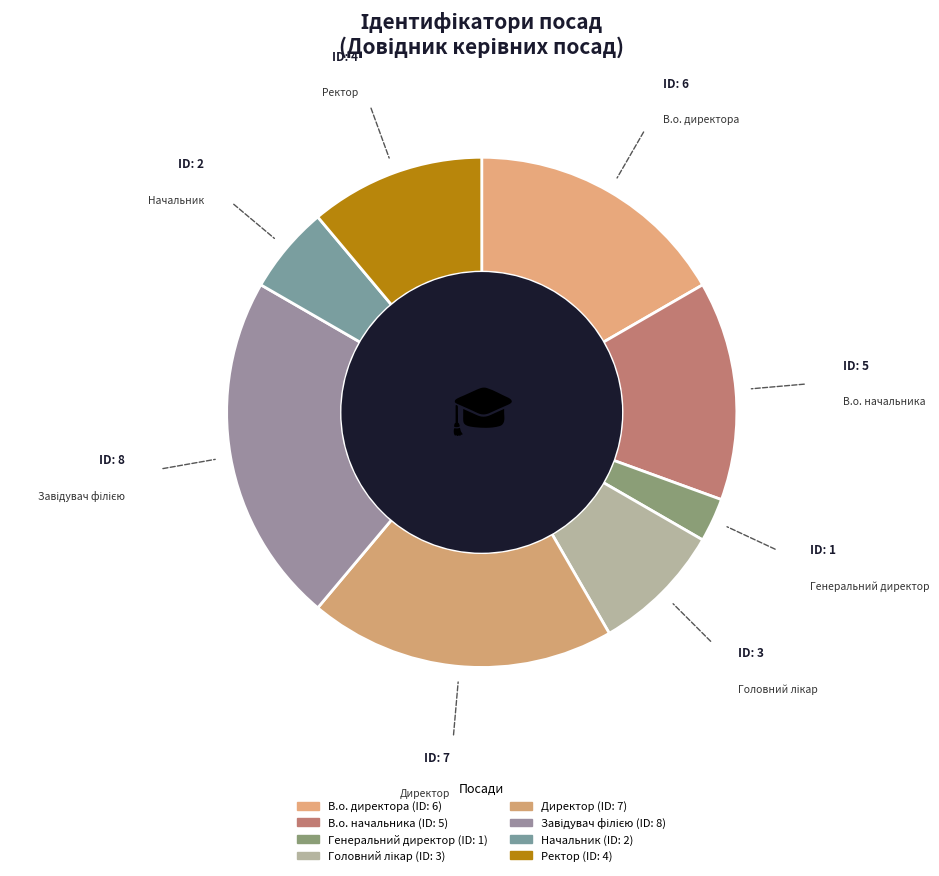

Which category has the biggest portion of the pie?

Завідувач філією